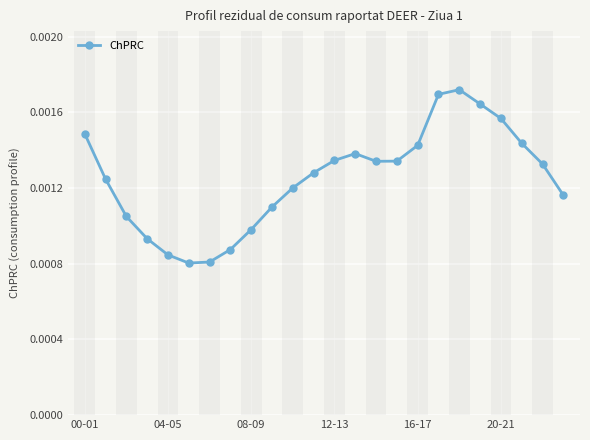

Is this an area chart (filled region under the line)?

No